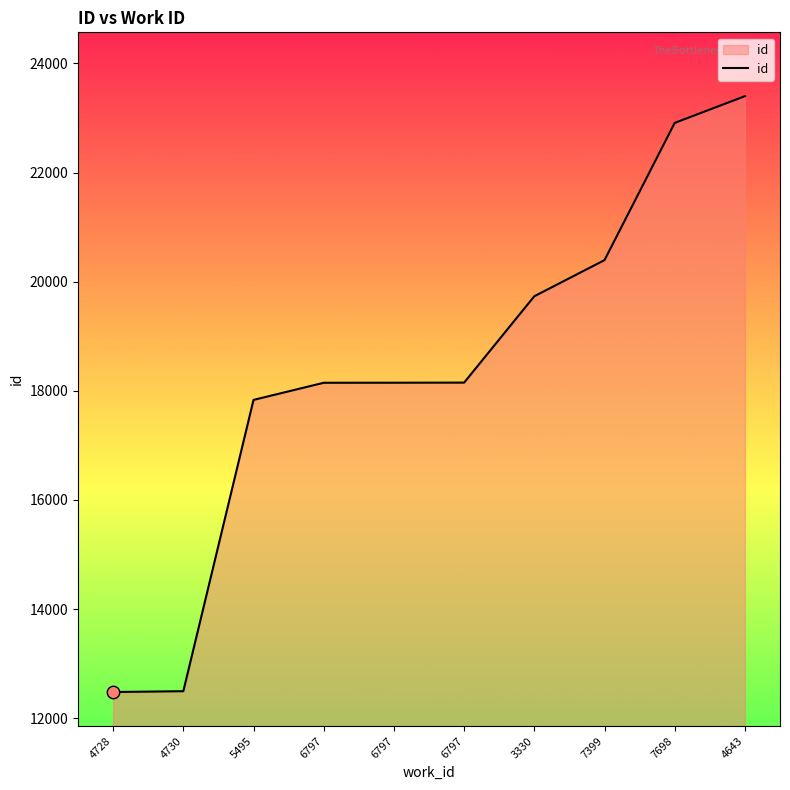

Between 6797 and 7698, which is larger?

7698